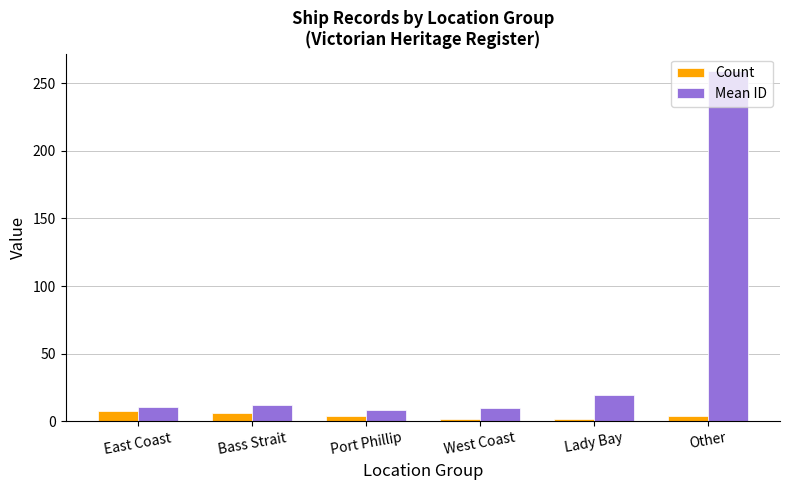

At which category is the sum across all series the highest?

Other